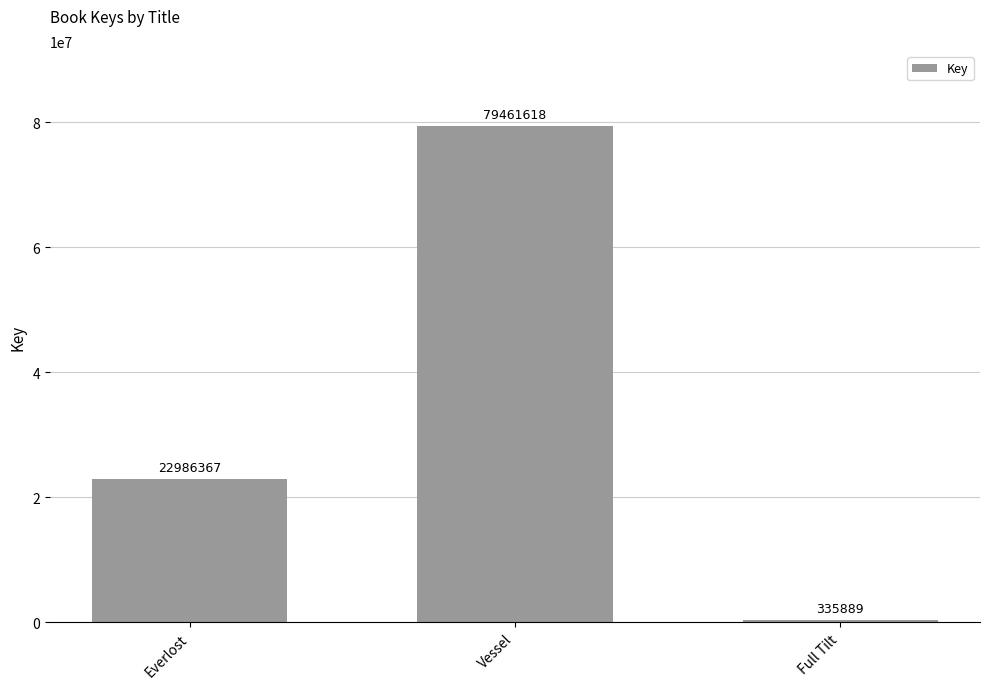

What is the label of the 2nd bar from the right?

Vessel